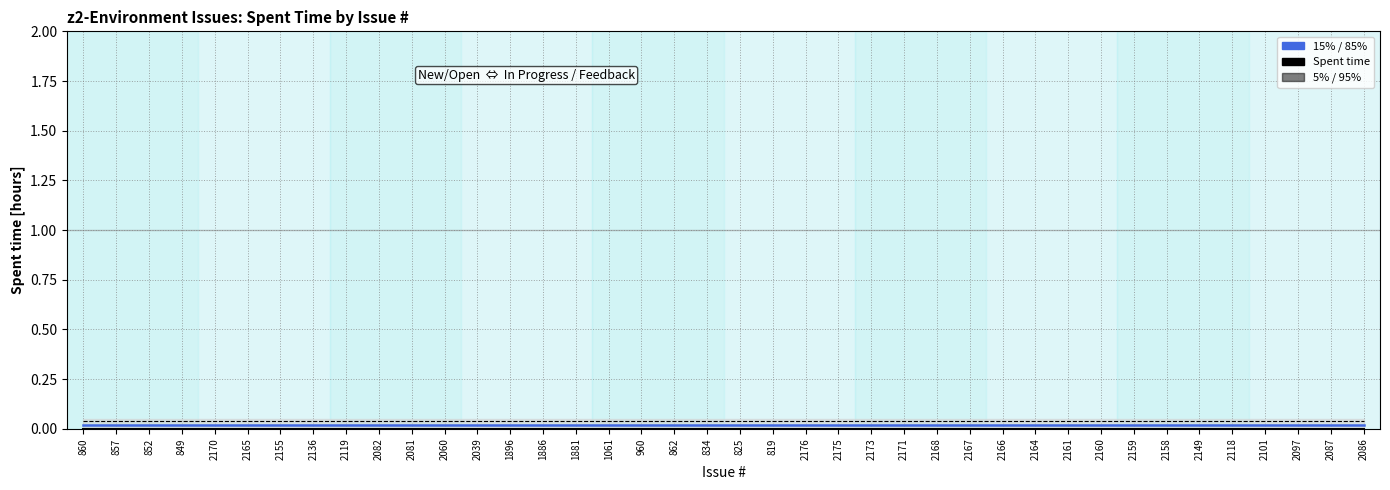

Which category has the lowest value across all series?

860